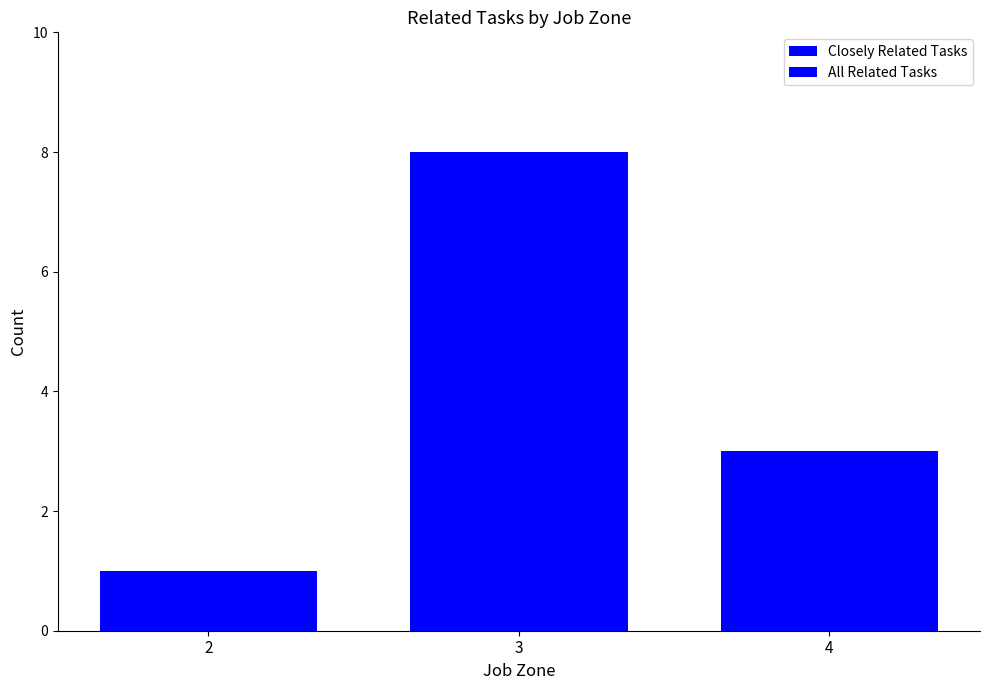

How many bars are there in each group?

2